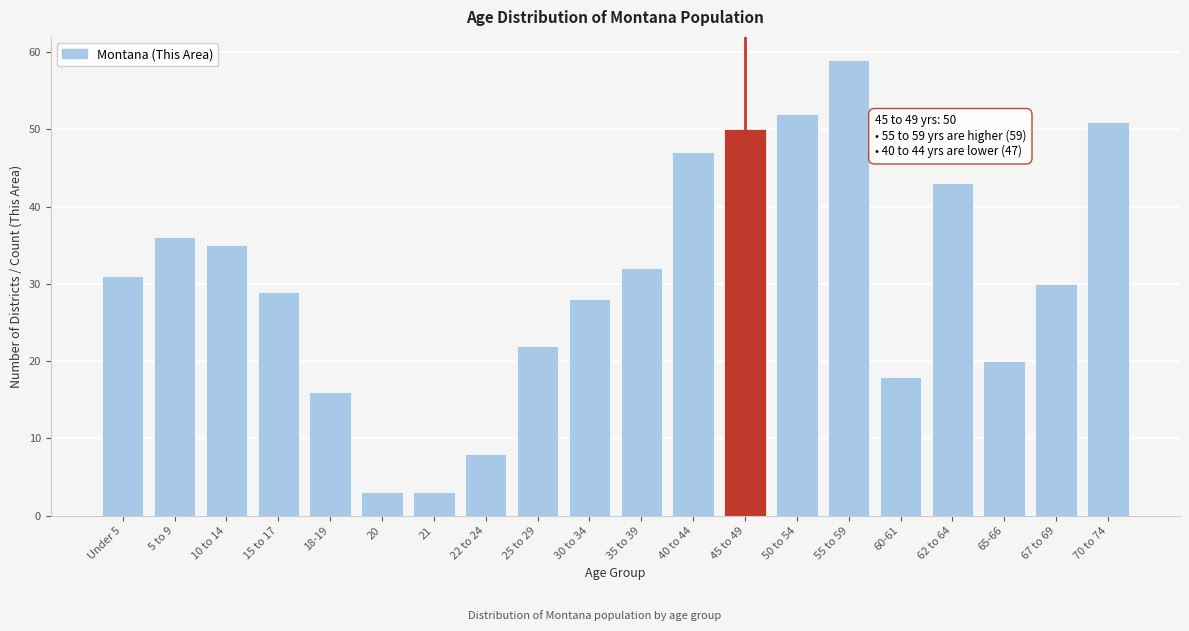

Reading left to right, extract all data points from this chart.

31	36	35	29	16	3	3	8	22	28	32	47	50	52	59	18	43	20	30	51